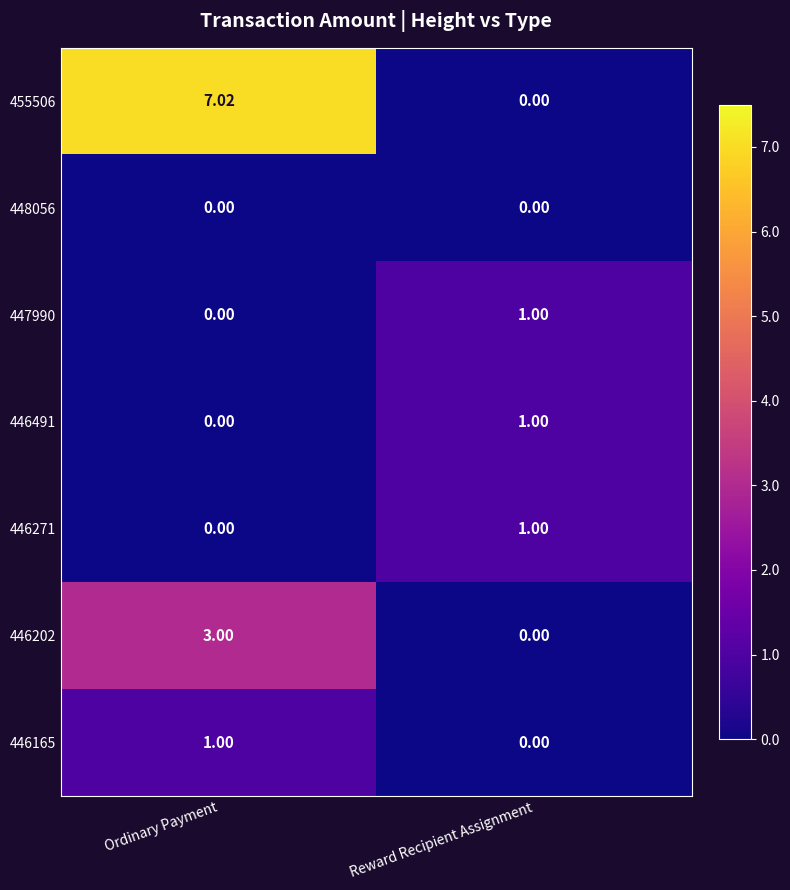

Between Ordinary Payment and Reward Recipient Assignment, which series saw the biggest shift?

455506